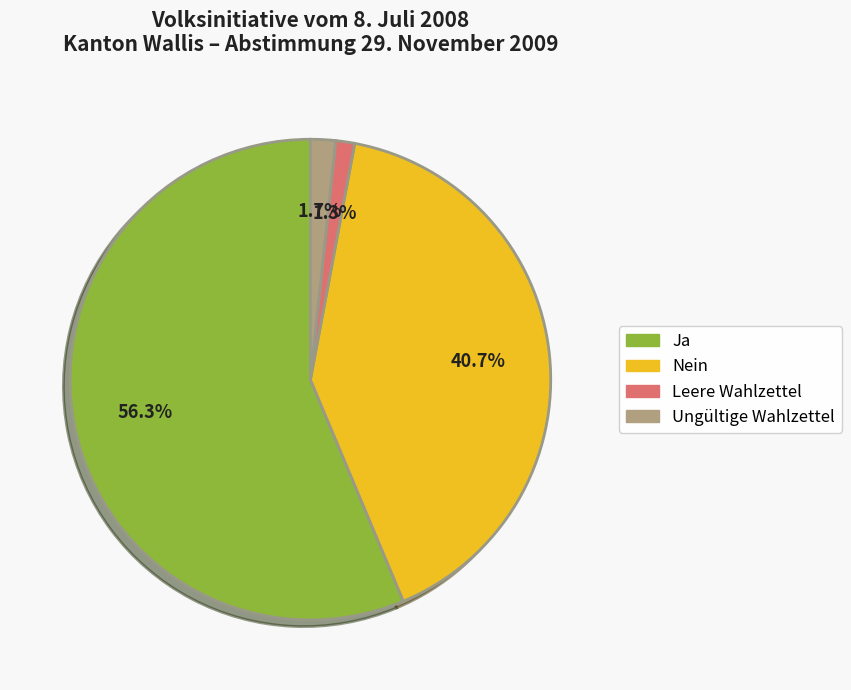

What percentage do Ungültige Wahlzettel and Nein together represent?

42.4%